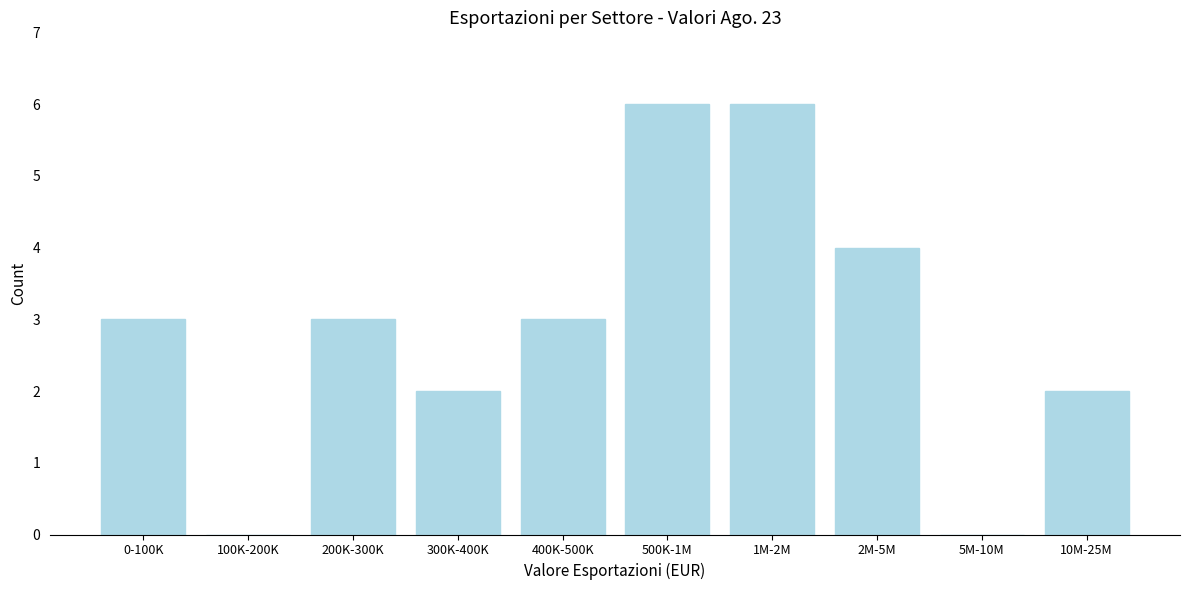

Reading right to left, extract all data points from this chart.

10M-25M=2	5M-10M=0	2M-5M=4	1M-2M=6	500K-1M=6	400K-500K=3	300K-400K=2	200K-300K=3	100K-200K=0	0-100K=3